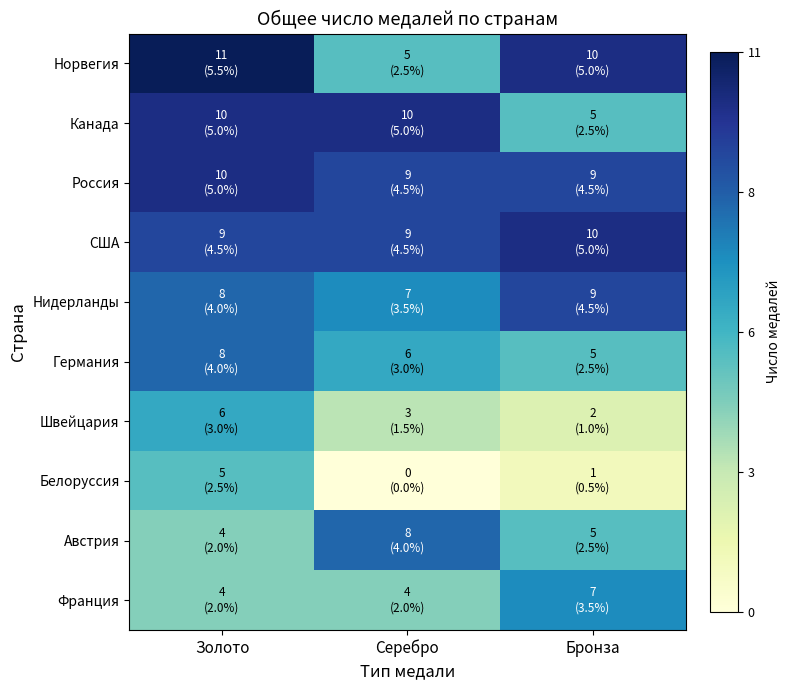

Which series has the largest range (max minus min)?

Норвегия